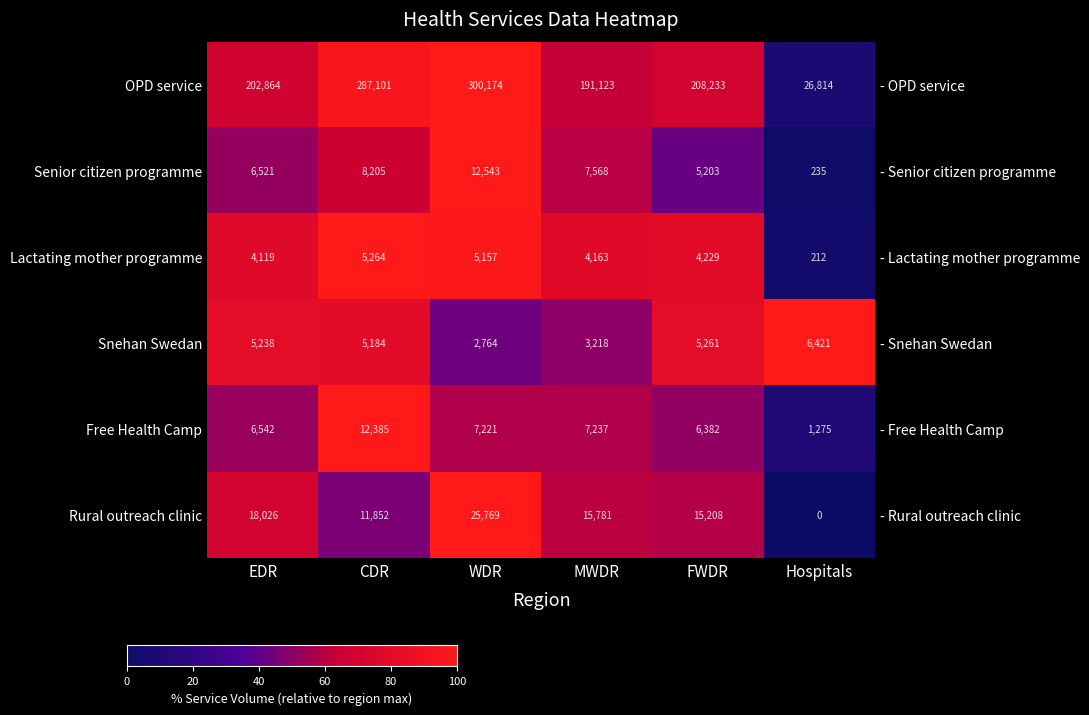

At how many categories does at least one series exceed 38?

6